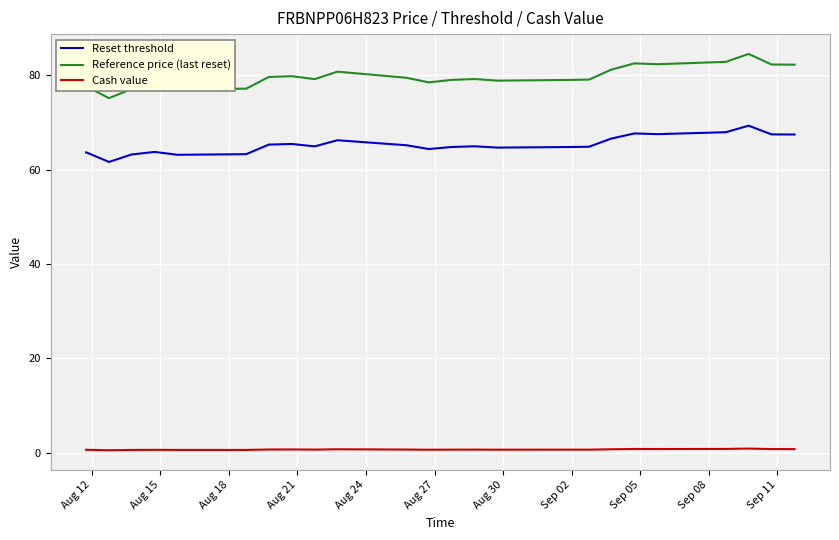

Which series has the largest total across all categories?

Reference price (last reset)